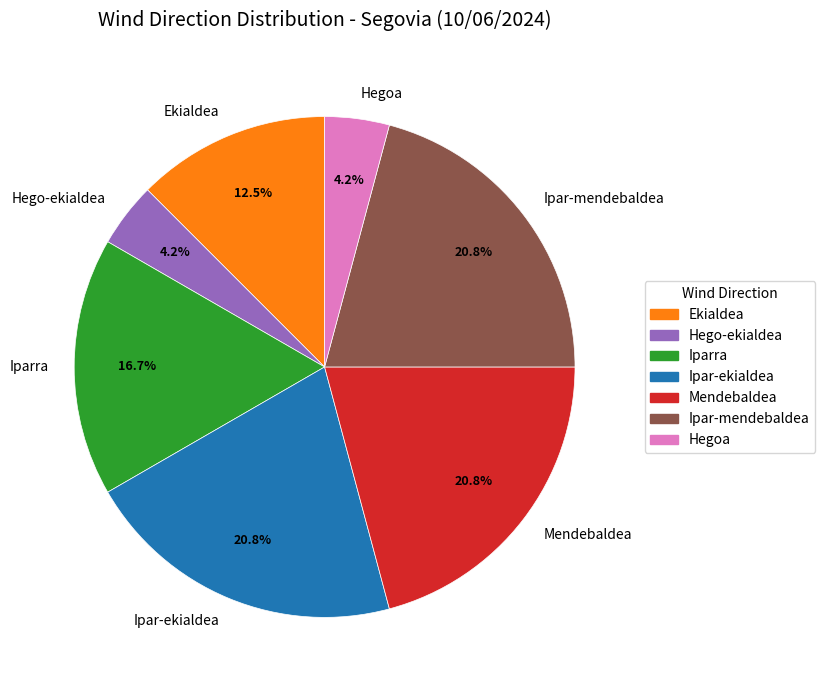

Combined, what portion of the pie is Iparra and Ekialdea?

29.2%